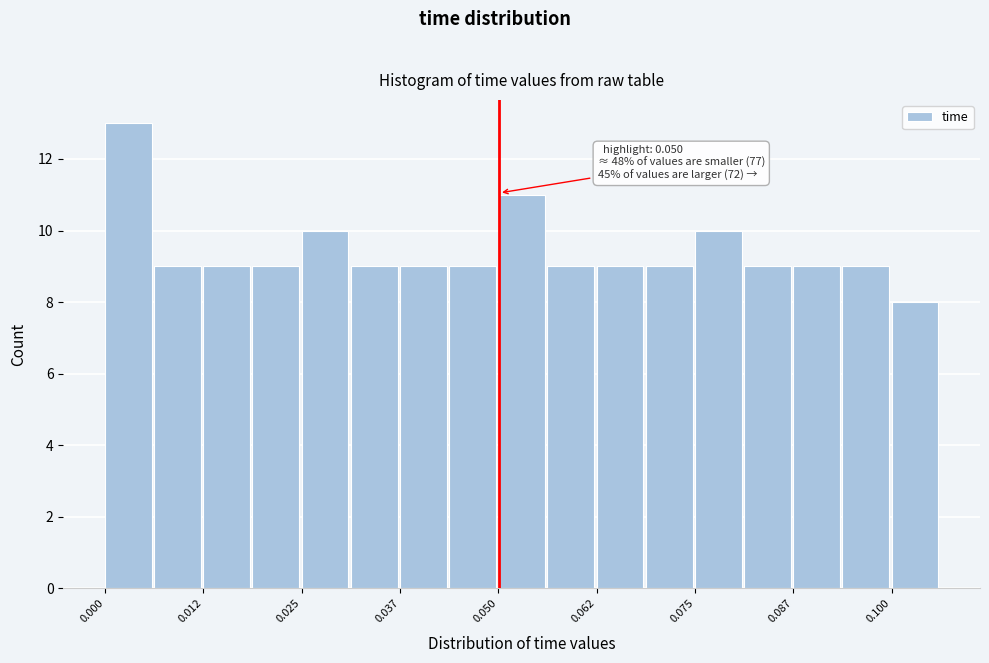

Read against the x-axis, roughly where is the centre of the tallest bar?

0.002